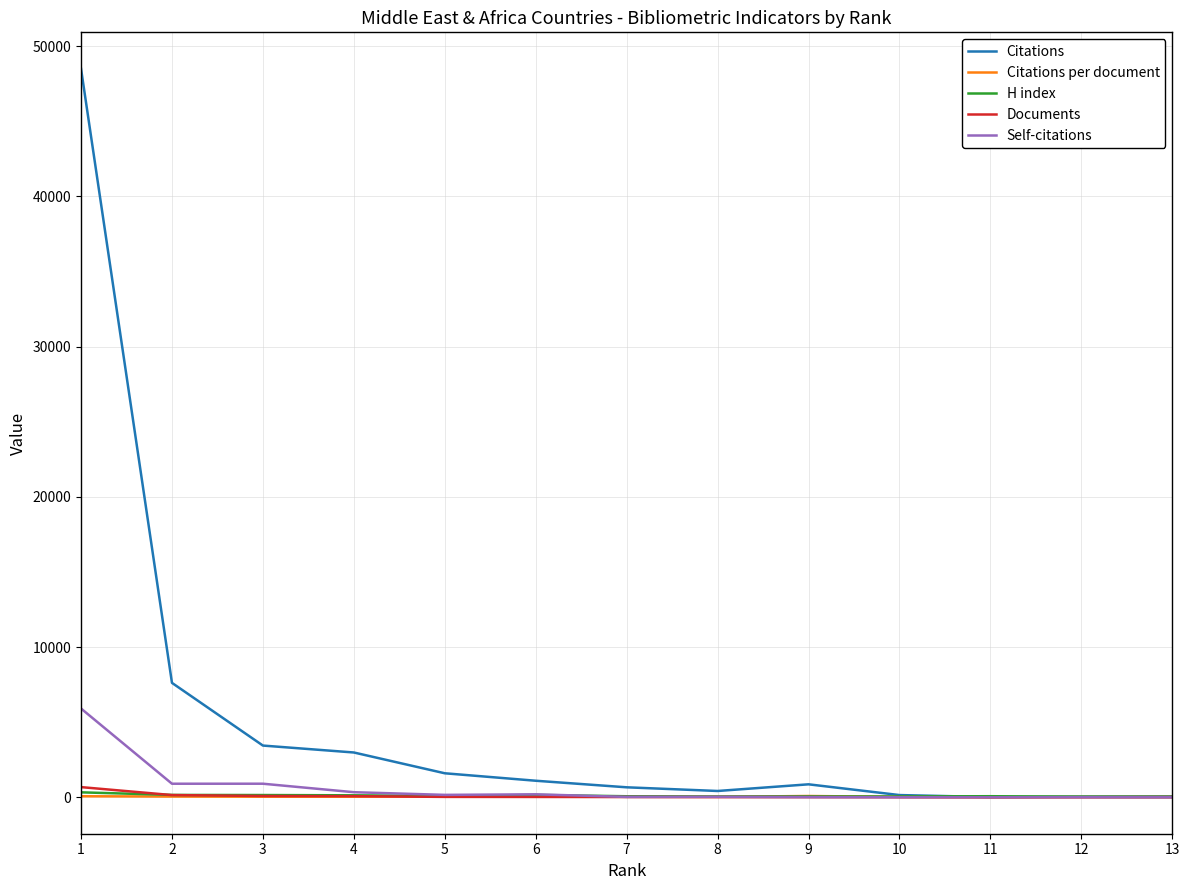

Which series has the widest spread of values?

Citations